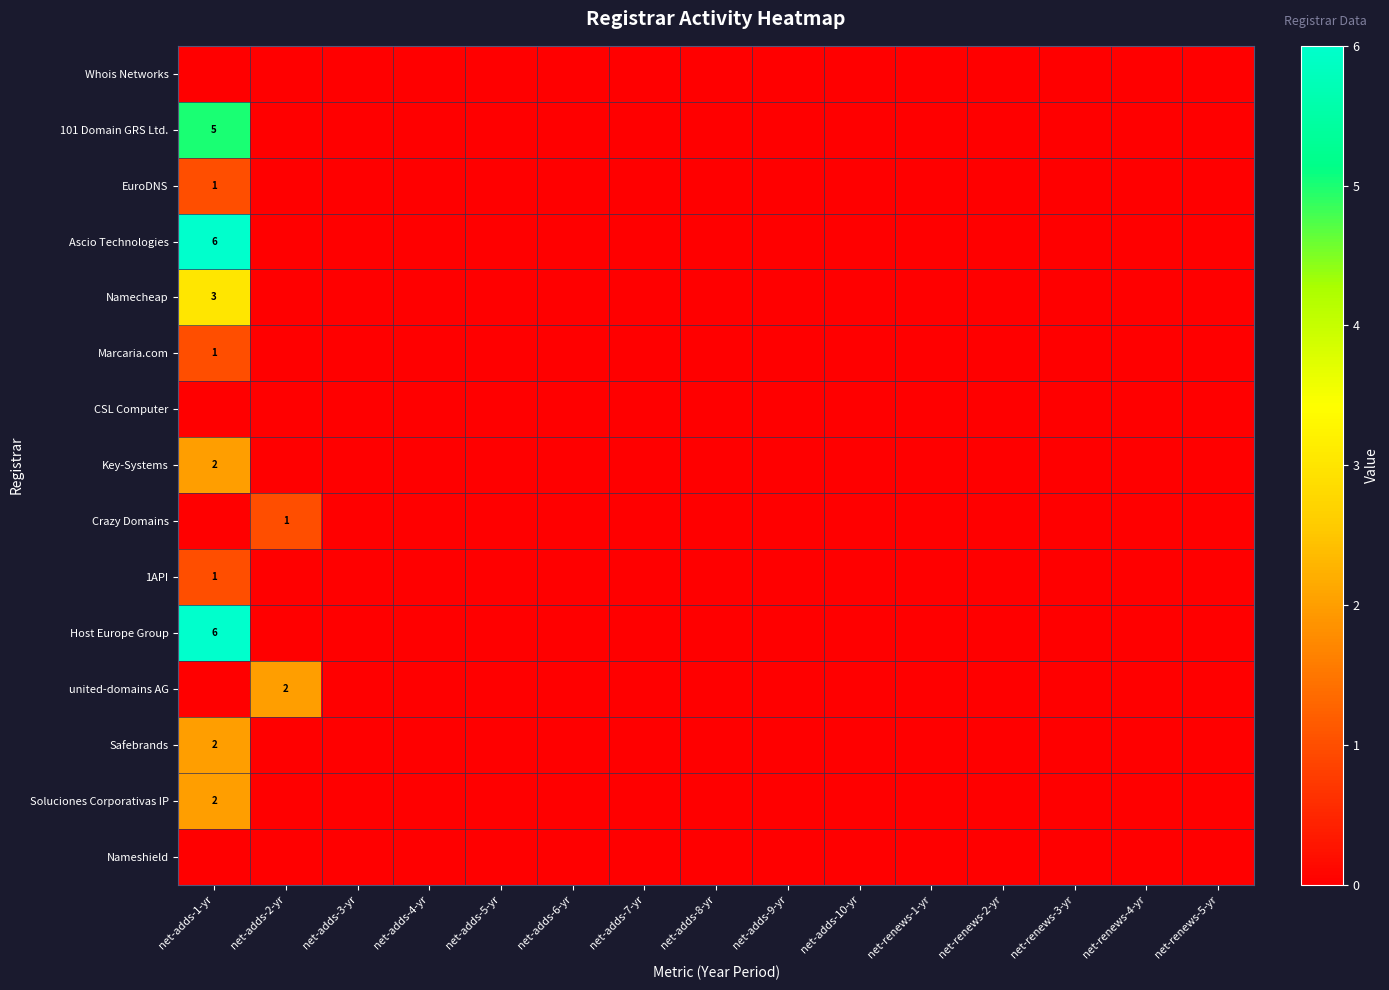

Between net-renews-4-yr and net-adds-8-yr, which is larger?

net-renews-4-yr